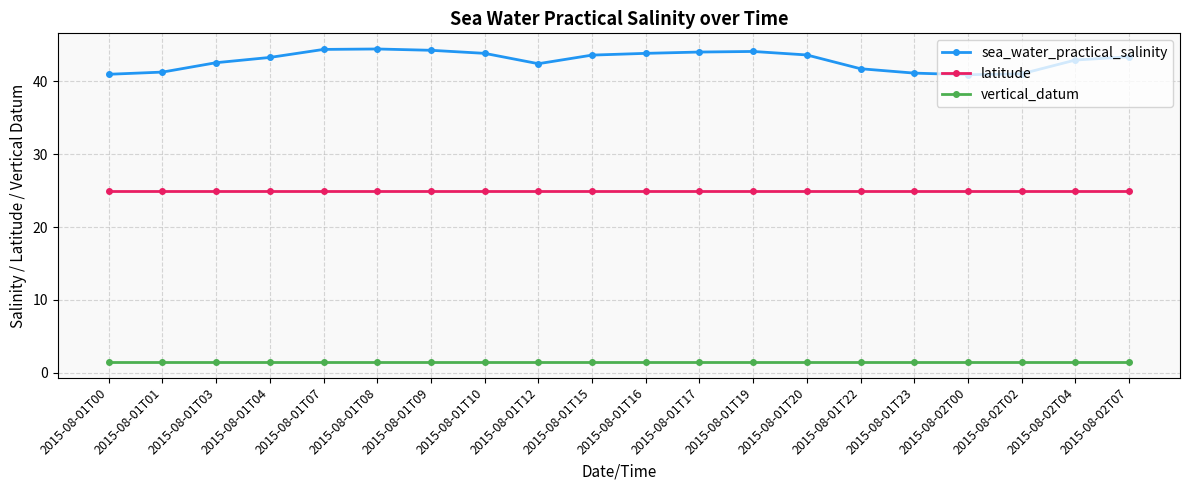

What is the minimum value for sea_water_practical_salinity?

40.9